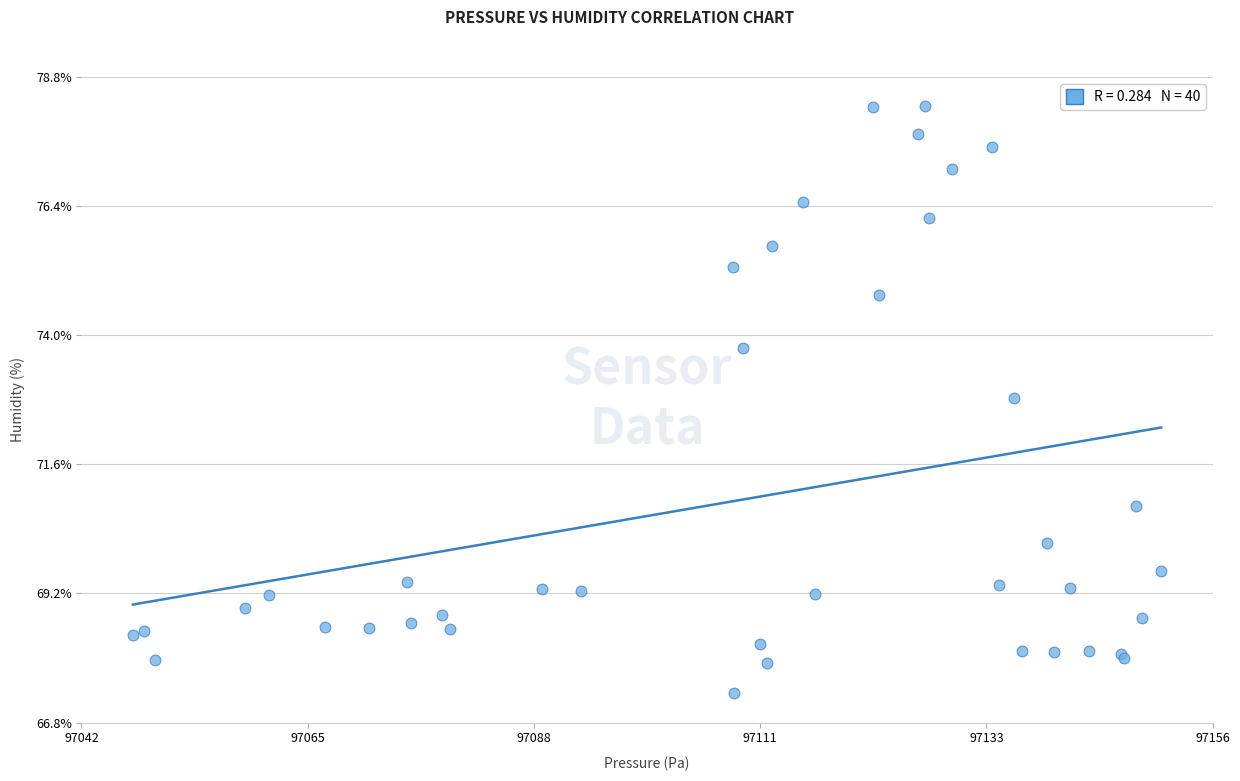

What Y value in the scatter plot is closest to 72?

72.8